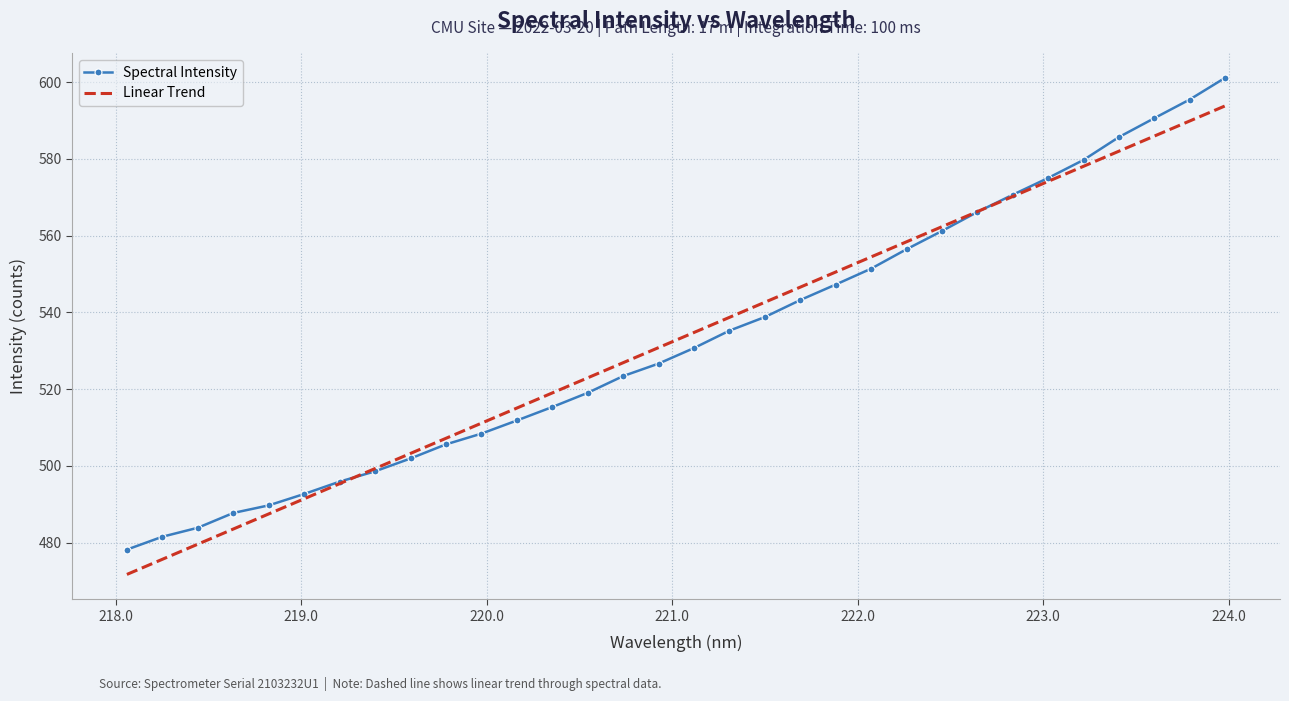

What is the minimum value shown in the chart?

471.8